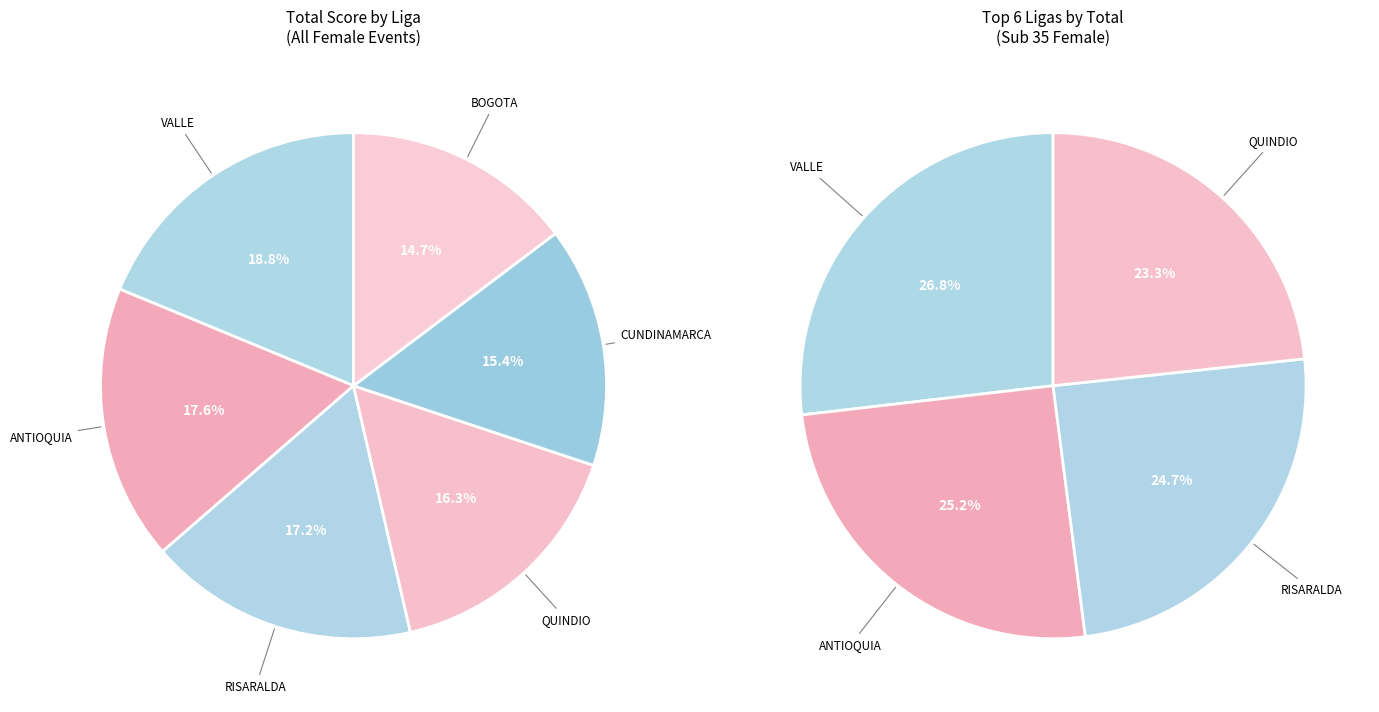

True or false: BOGOTA accounts for 15% of the total.

True